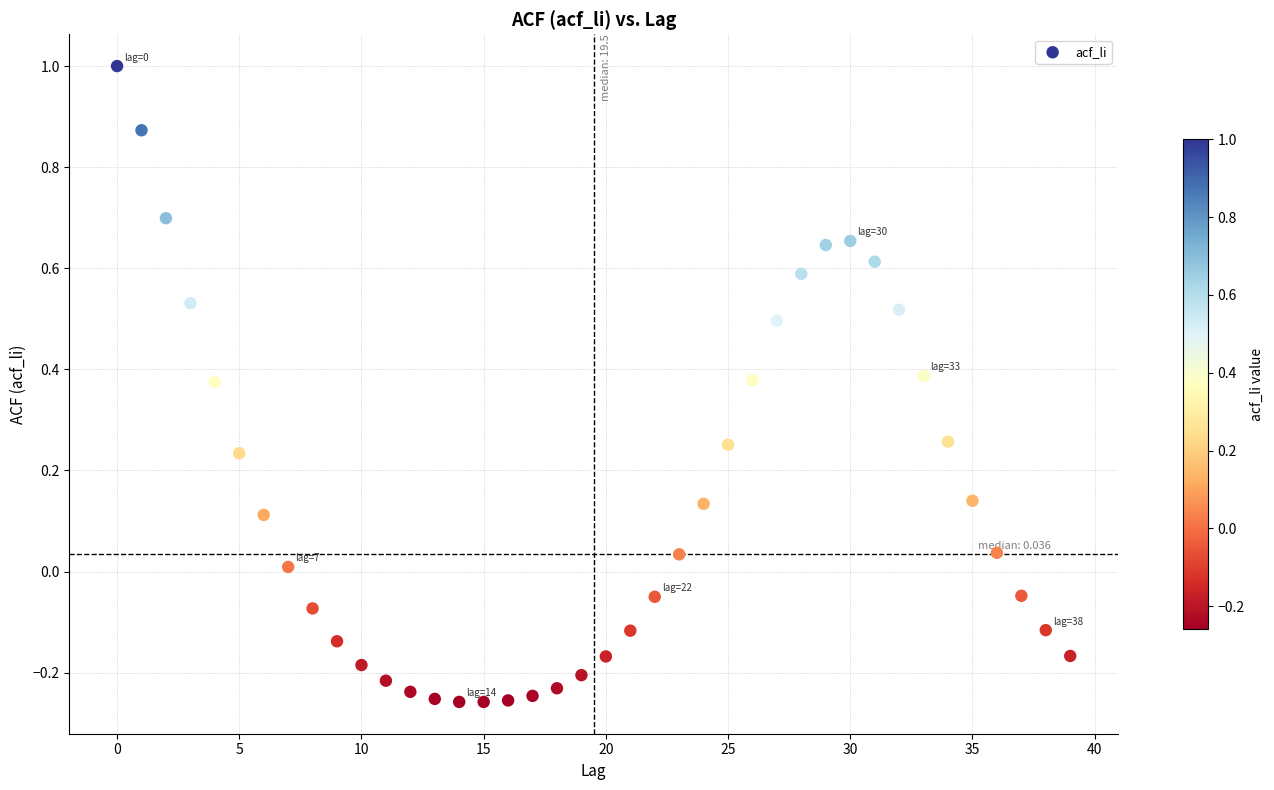

What is the range of Y values (max minus min)?

1.3